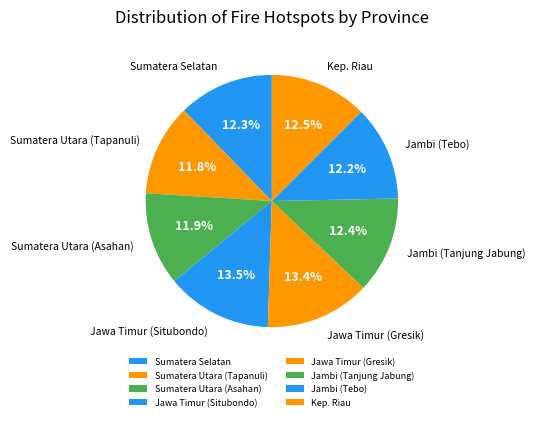

To the nearest percent, what is the average slice percentage?

12%